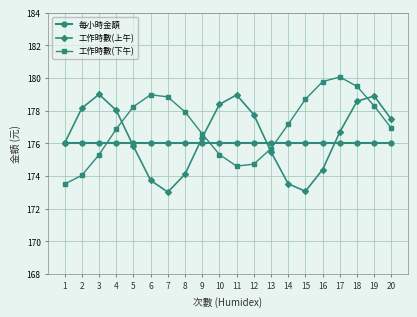

True or false: 工作時數(上午) has more than 1 interior local peaks.

True